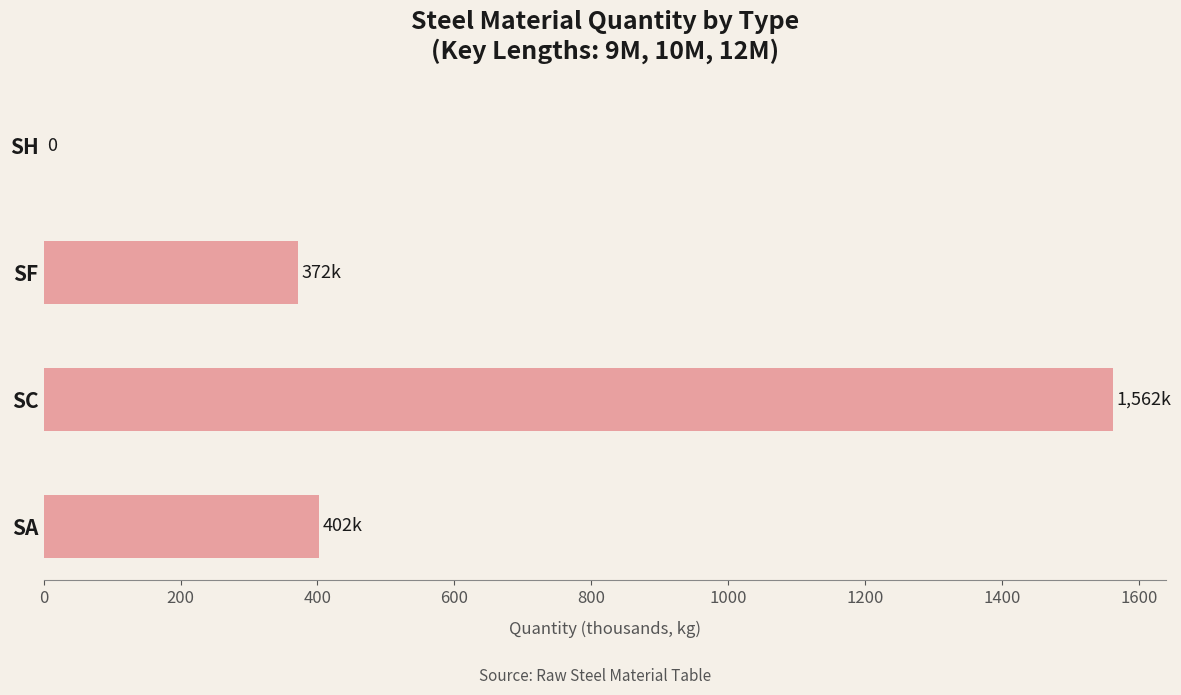

Which category has the highest value across all series?

SC